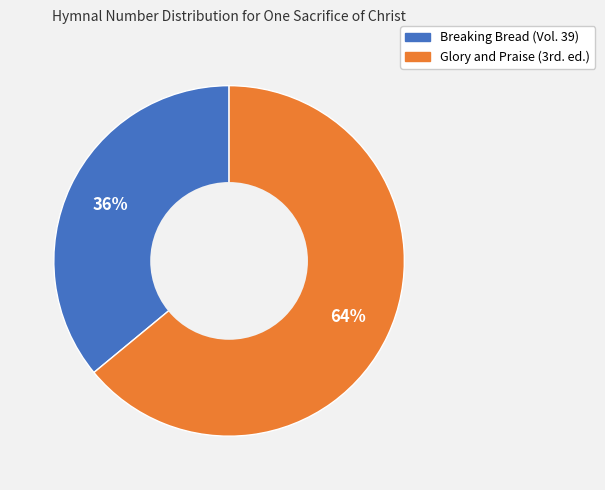

To the nearest percent, what is the difference between the largest and smallest slice percentages?

28%